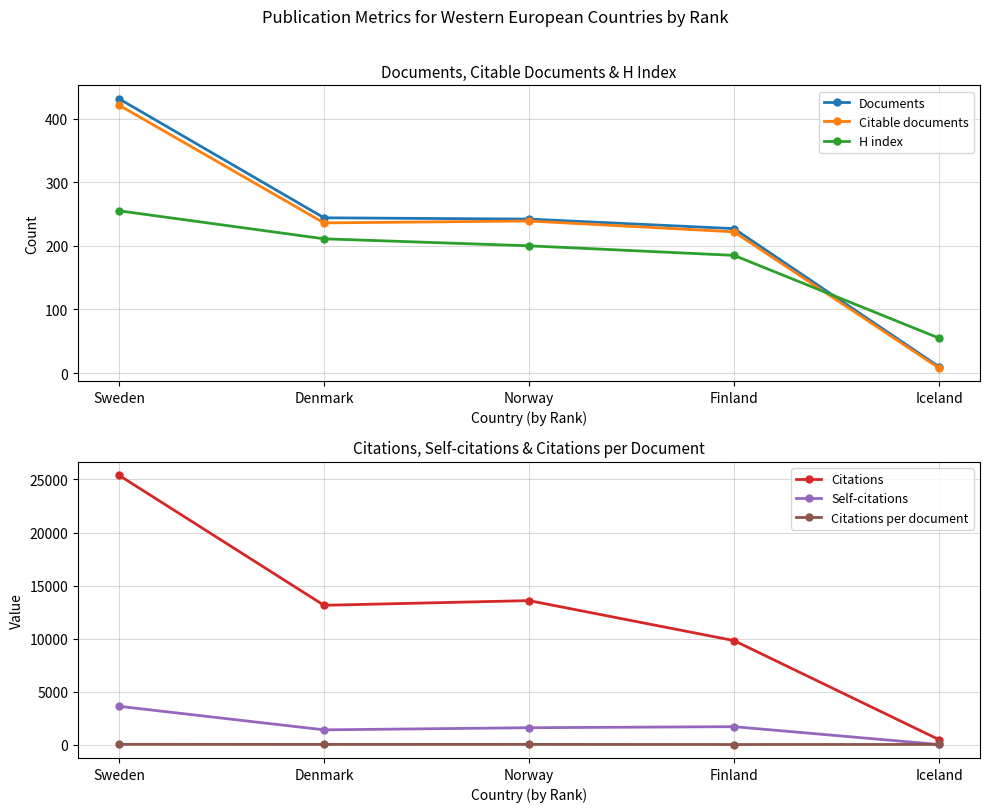

What is the difference between the highest and lowest values at Iceland?

496.0